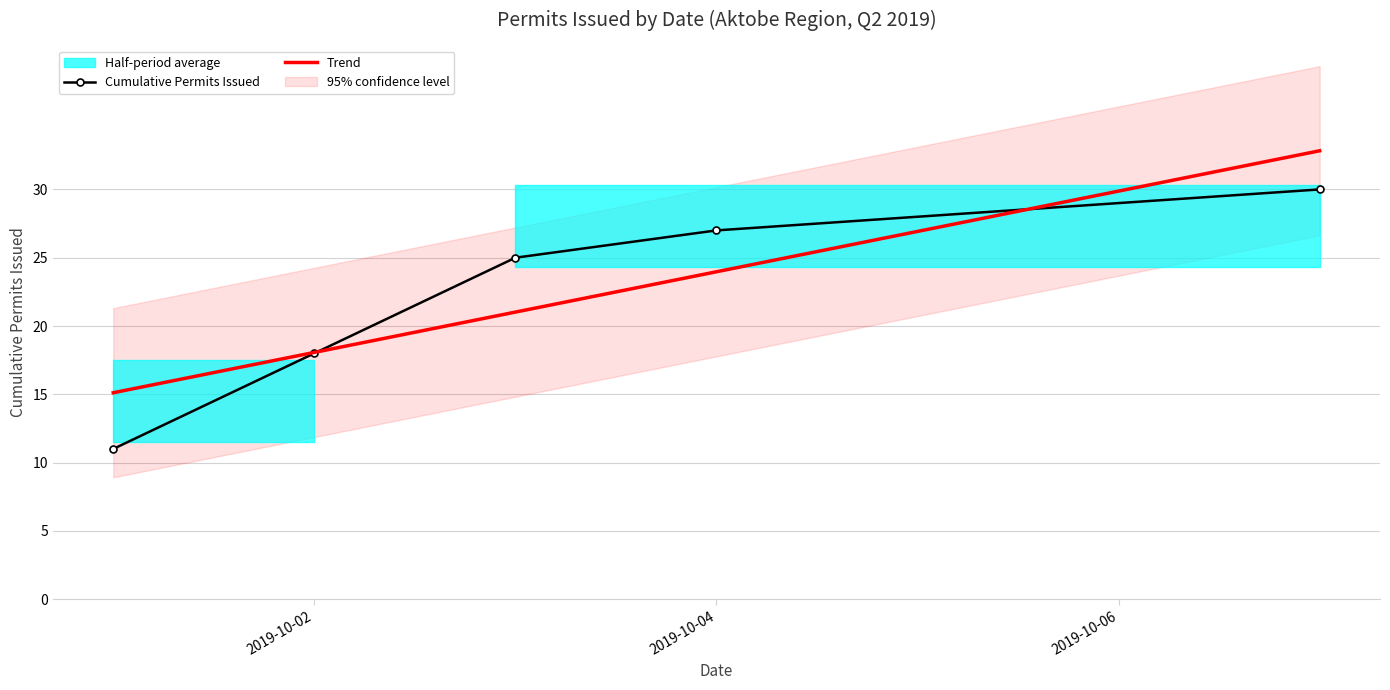

Reading left to right, transcribe all the data shown in this chart.

Cumulative Permits Issued: 11.0	18.0	25.0	27.0	30.0
Trend: 15.1	18.1	21.0	24.0	32.8